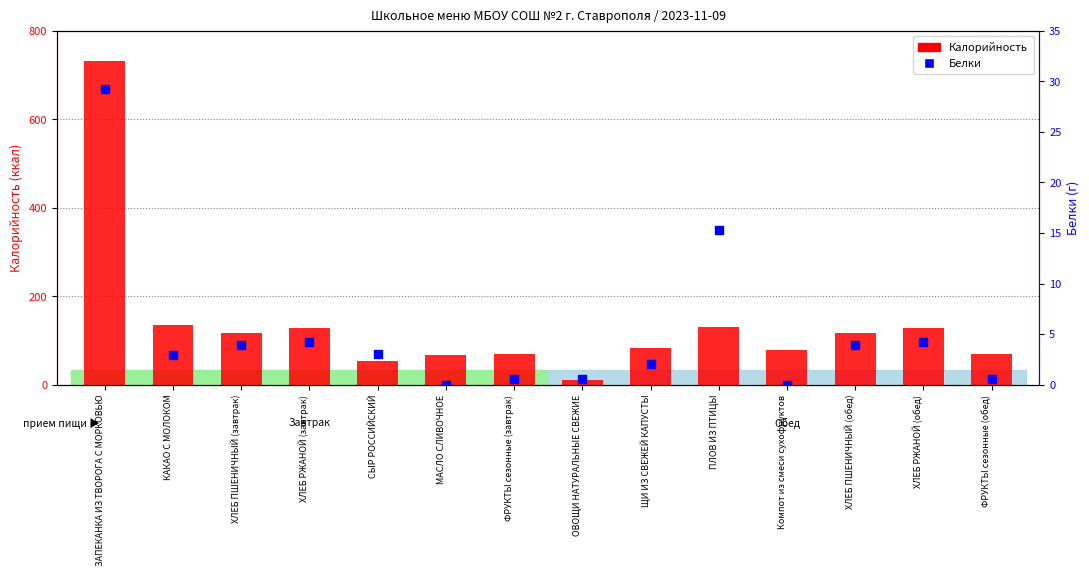

Is the value of Белки at СЫР РОССИЙСКИЙ greater than the value of Калорийность at ФРУКТЫ сезонные (завтрак)?

No